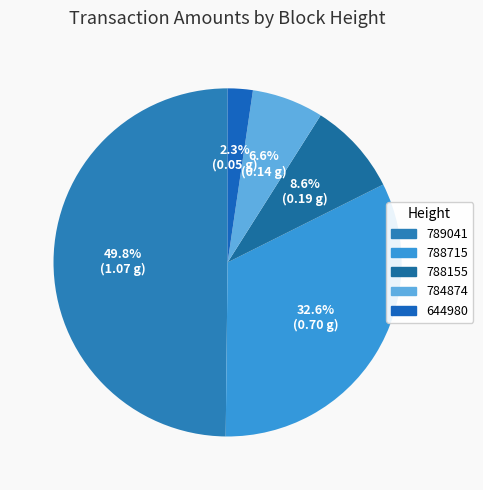

To the nearest percent, what is the combined percentage of 644980 and 788155?

11%